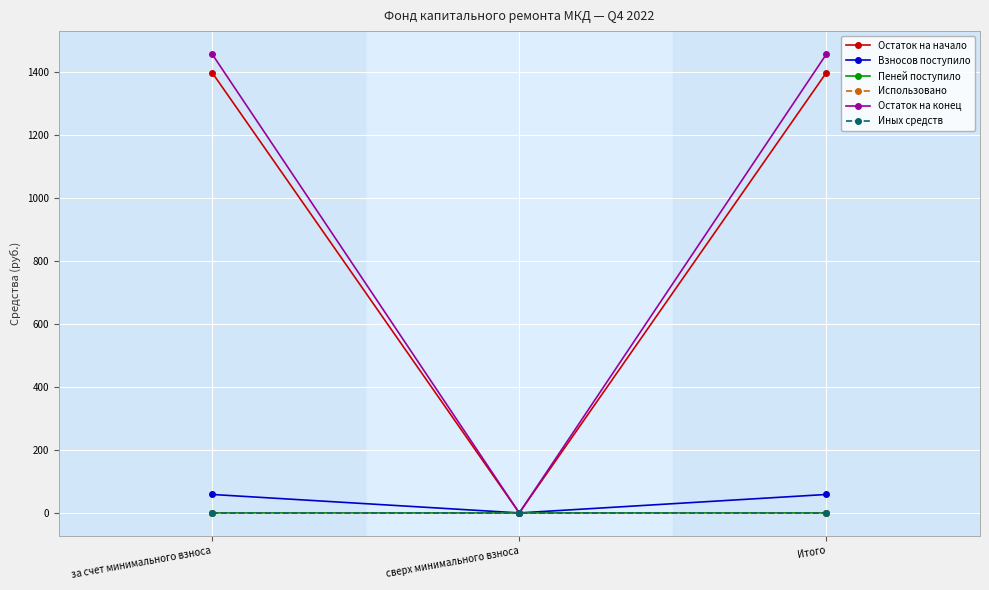

What is the label of the 3rd point from the right?

за счет минимального взноса